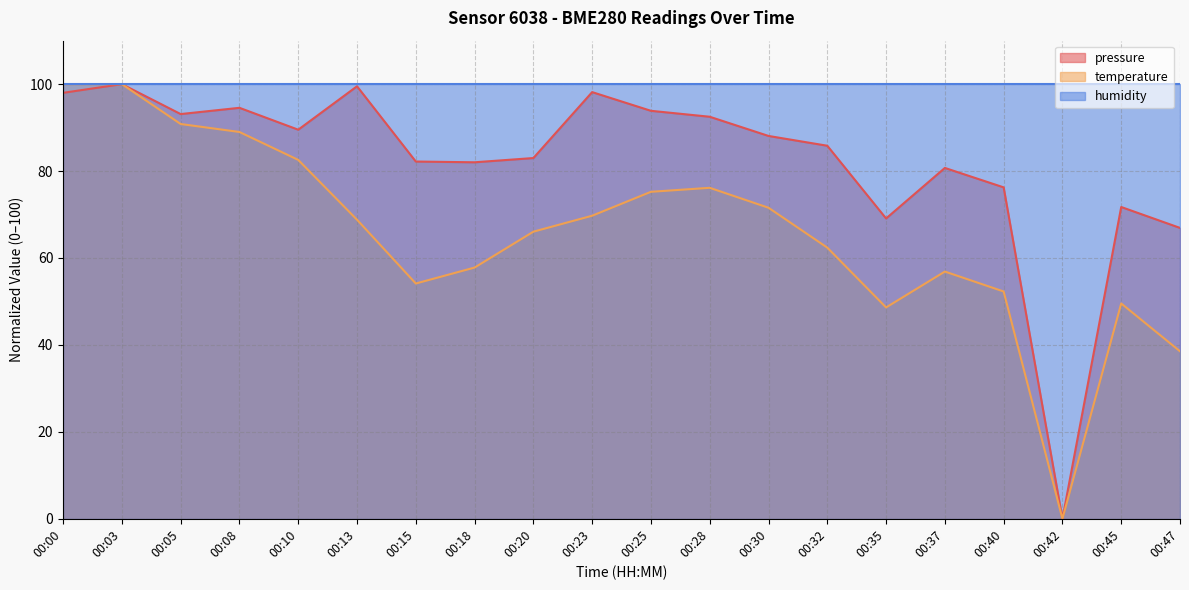

What is the difference between the highest and lowest values at 00:05?

9.2